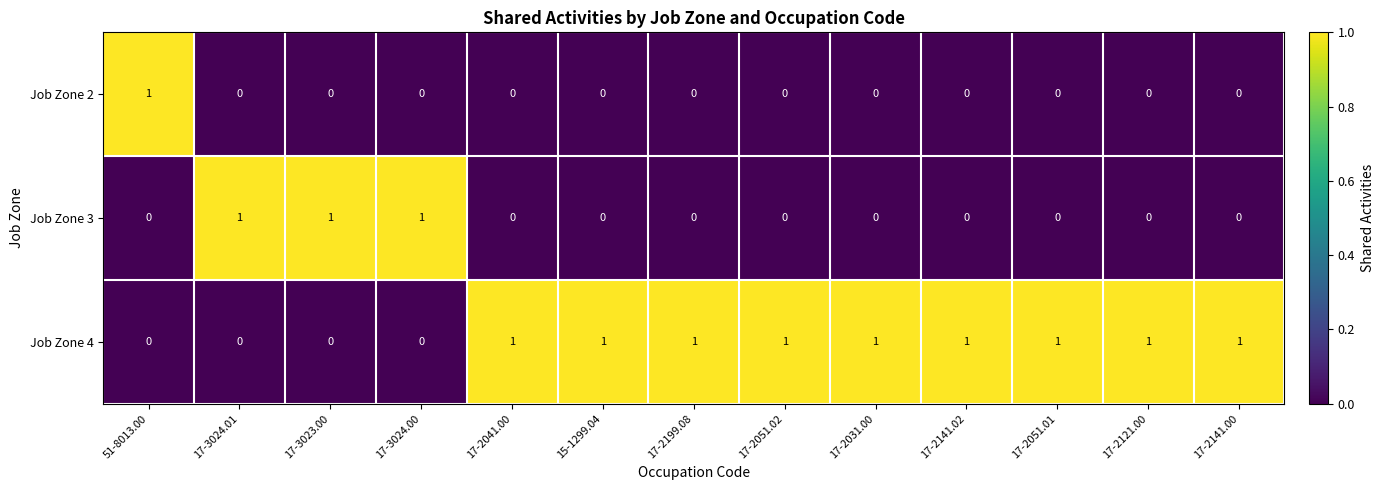

Rank the series by their average value, from lowest to highest.

Job Zone 2, Job Zone 3, Job Zone 4